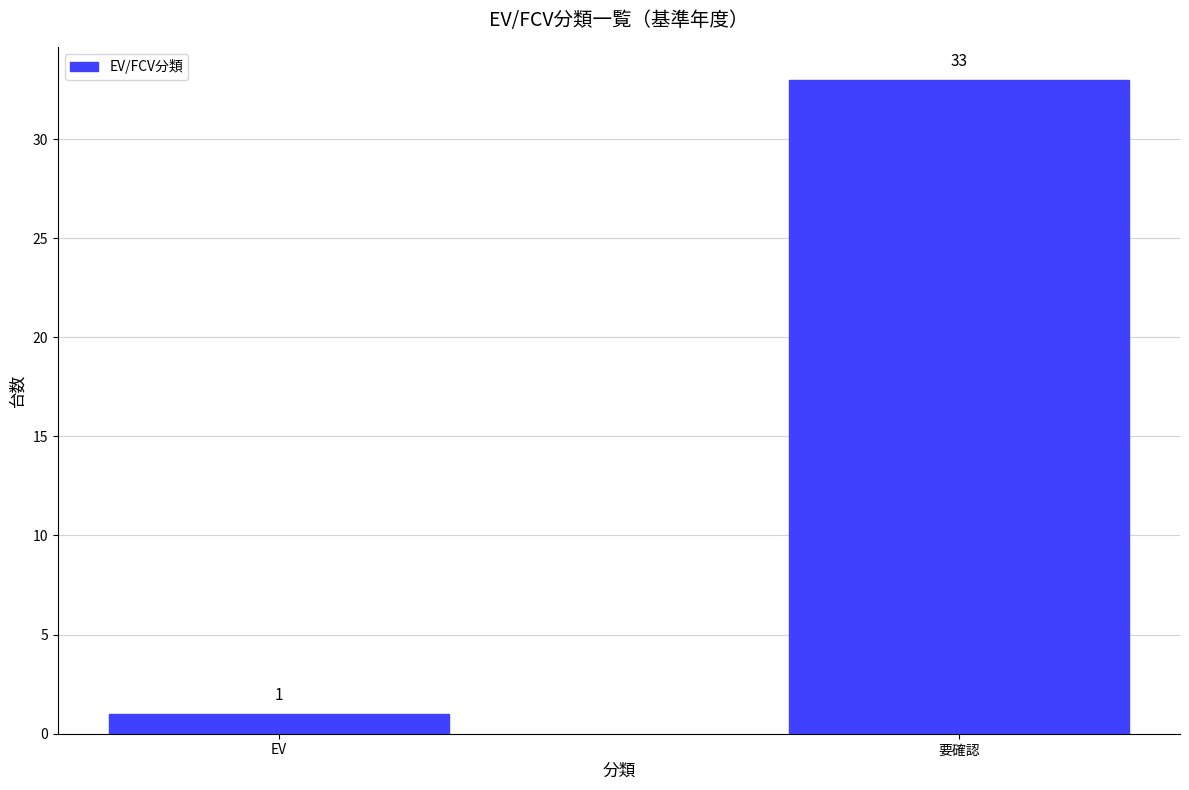

What is the sum of all values?

34